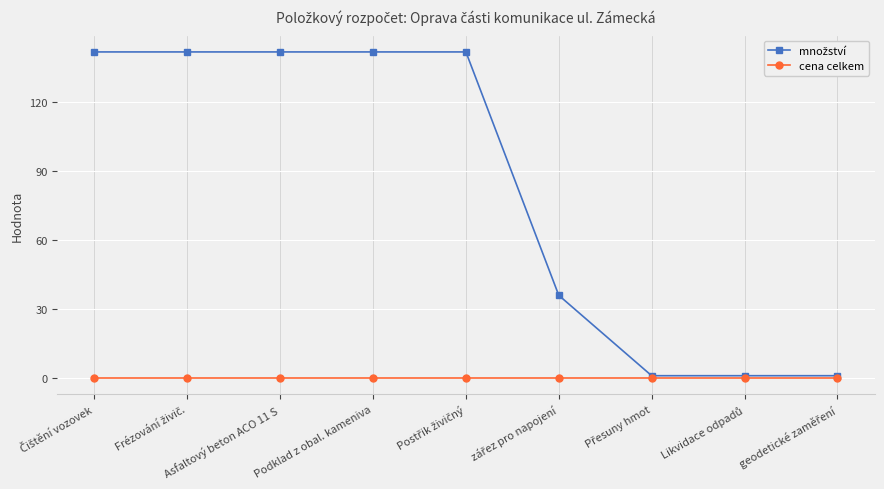

At how many categories does at least one series exceed 102?

5